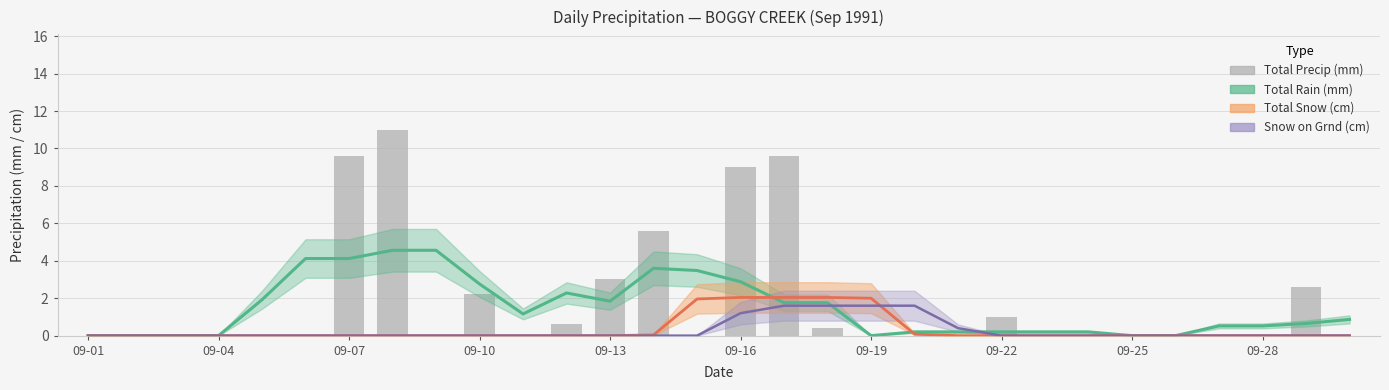

How many values in the Total Precip (mm) series exceed 0?

11